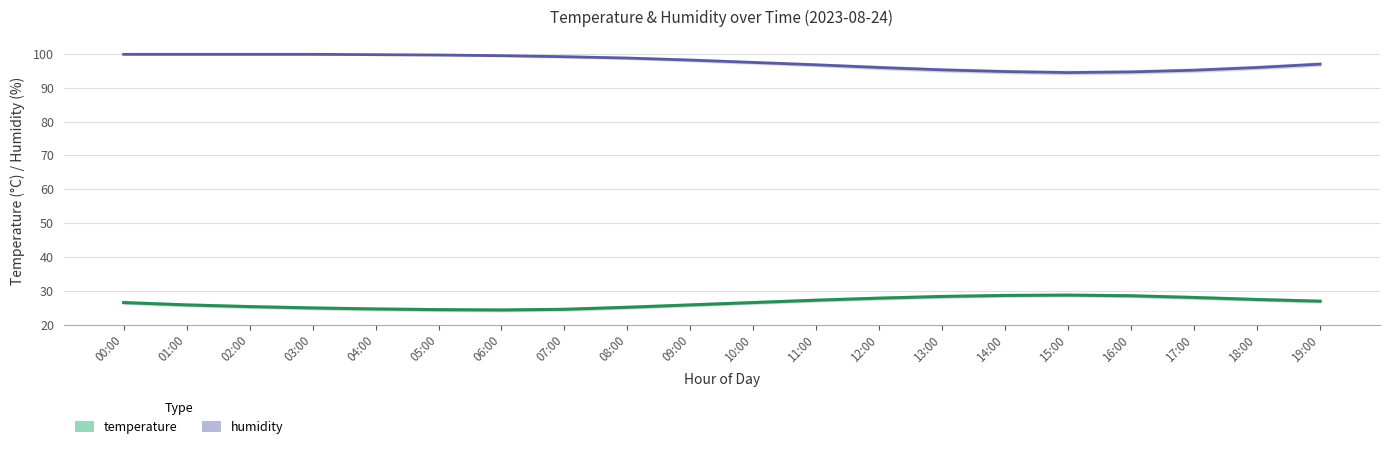

The value of humidity at 02:00 is 143.4. True or false?

False